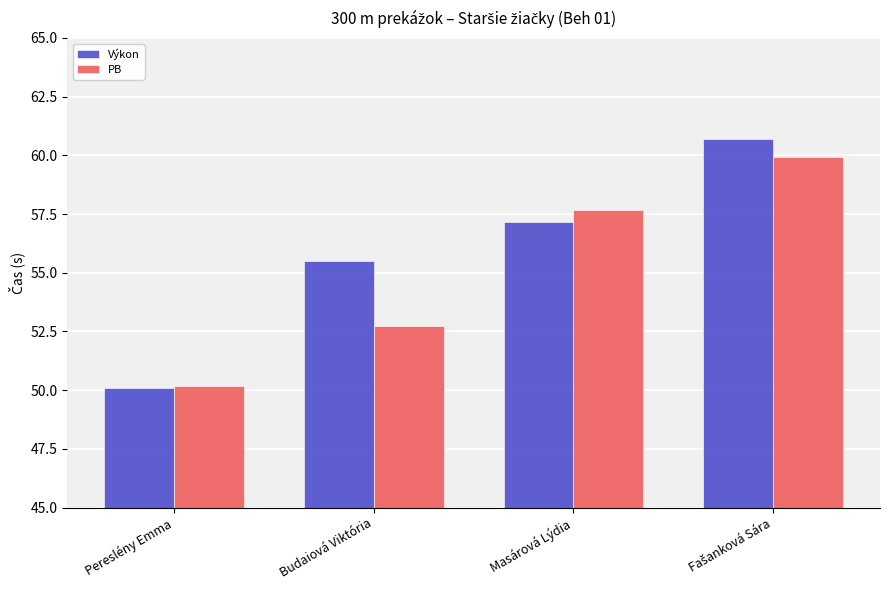

What position from the left is Budaiová Viktória?

2